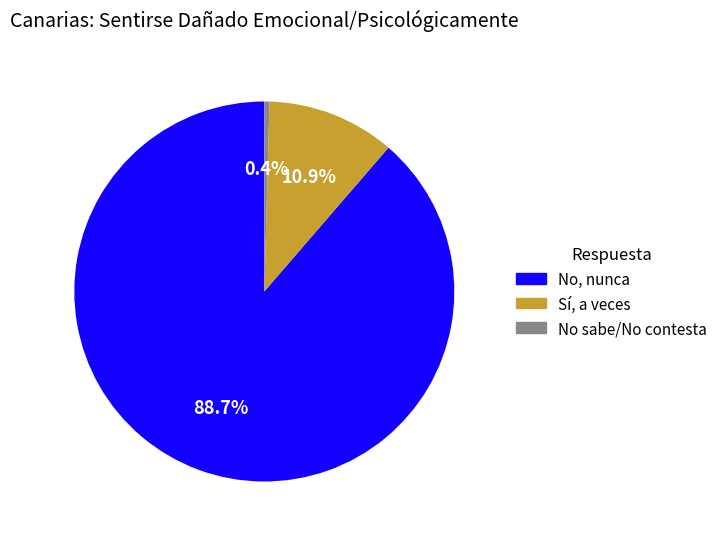

How many segments does this pie chart have?

3